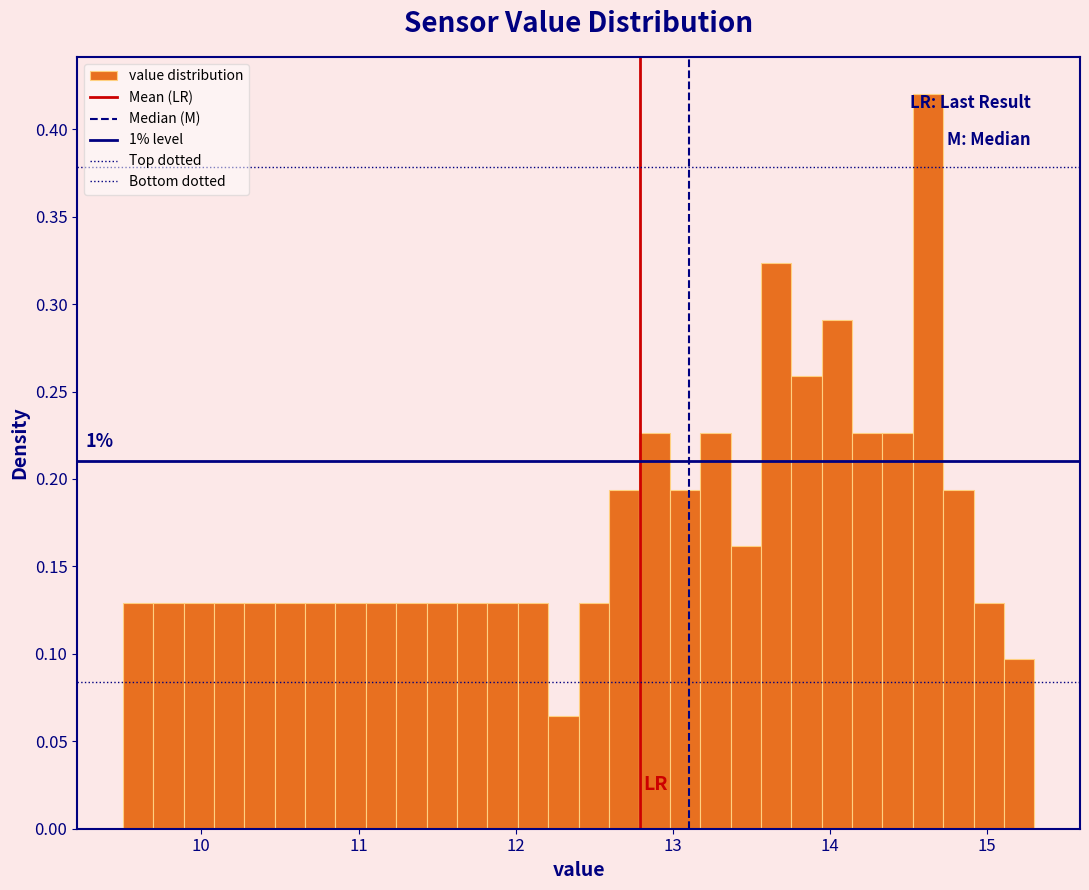

Read against the x-axis, roughly where is the centre of the tallest bar?

14.6